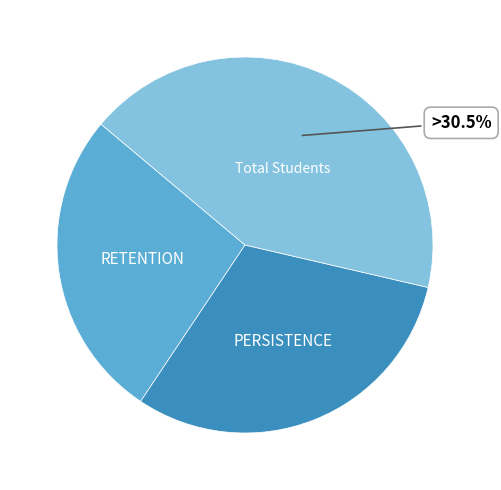

How many slices are in this pie chart?

3